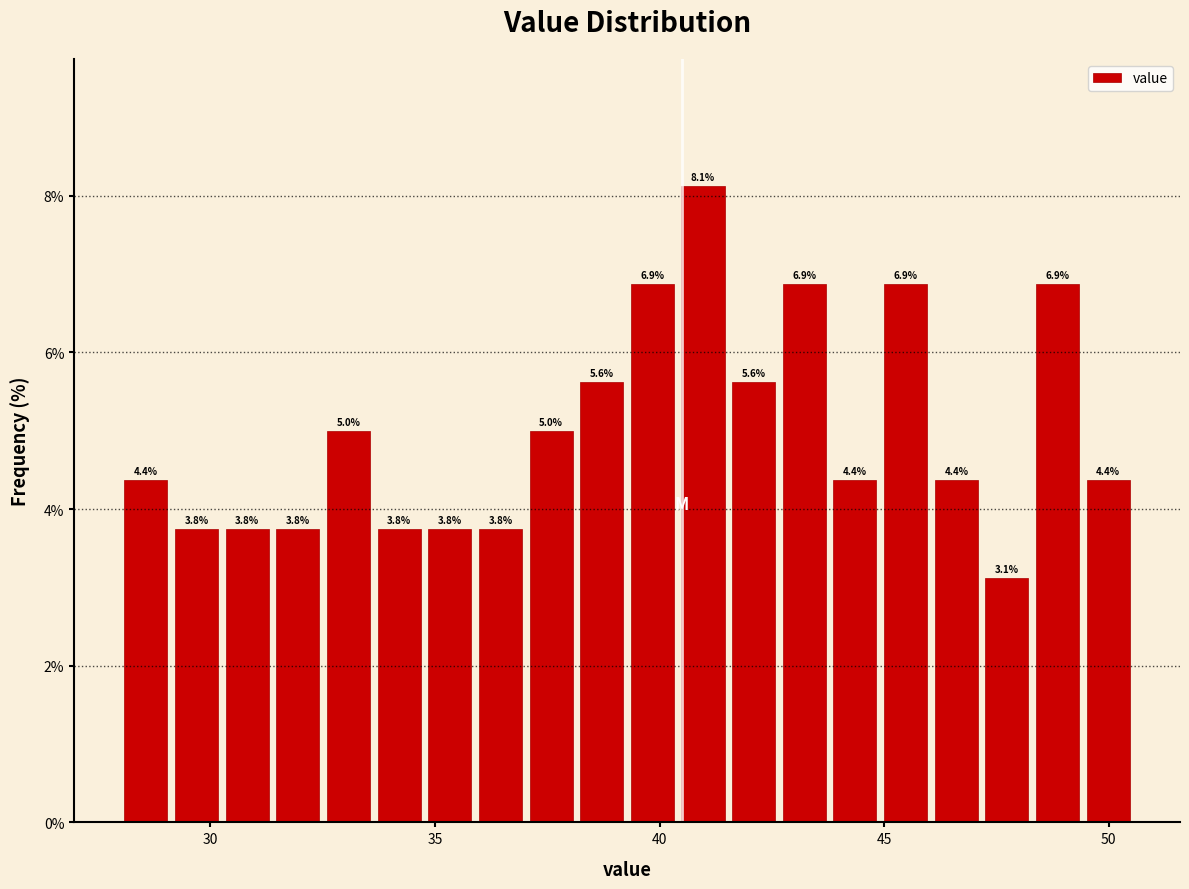

Around what value on the x-axis is the tallest bar? Give the approximate position of its centre, as read against the axis.

41.0